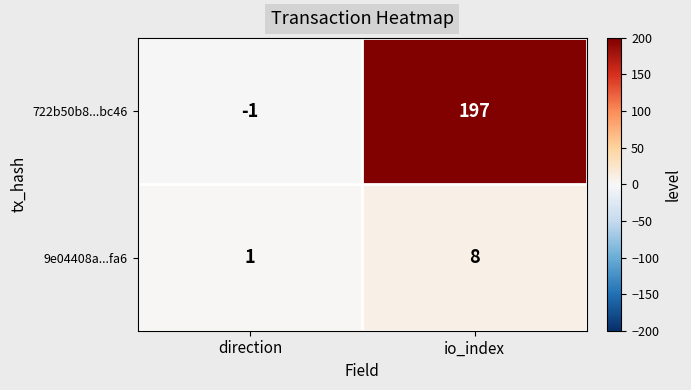

The value of 9e04408a...fa6 at io_index is 14. True or false?

False